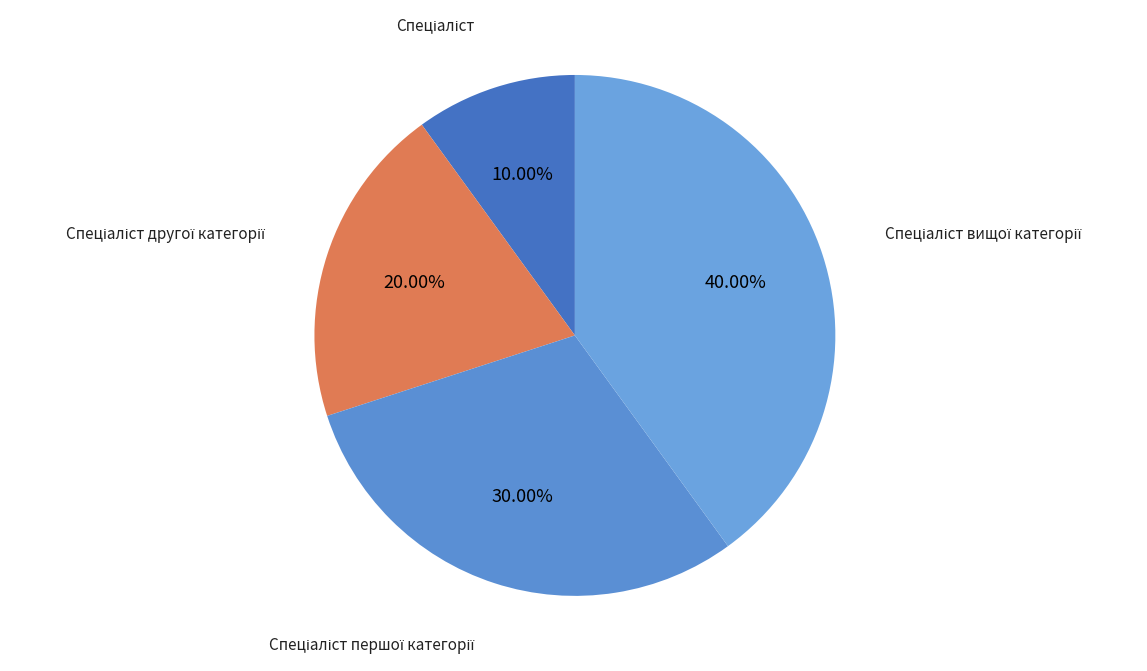

Is there any slice that represents more than half of the pie?

No